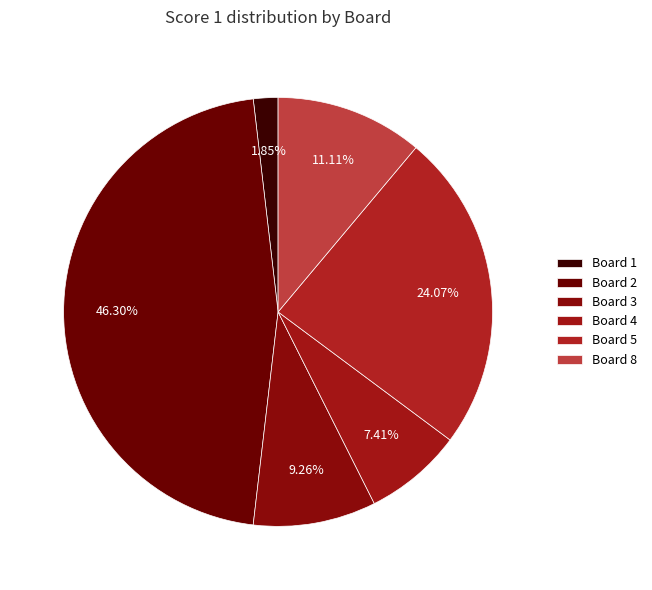

Which category has the smallest portion of the pie?

Board 1